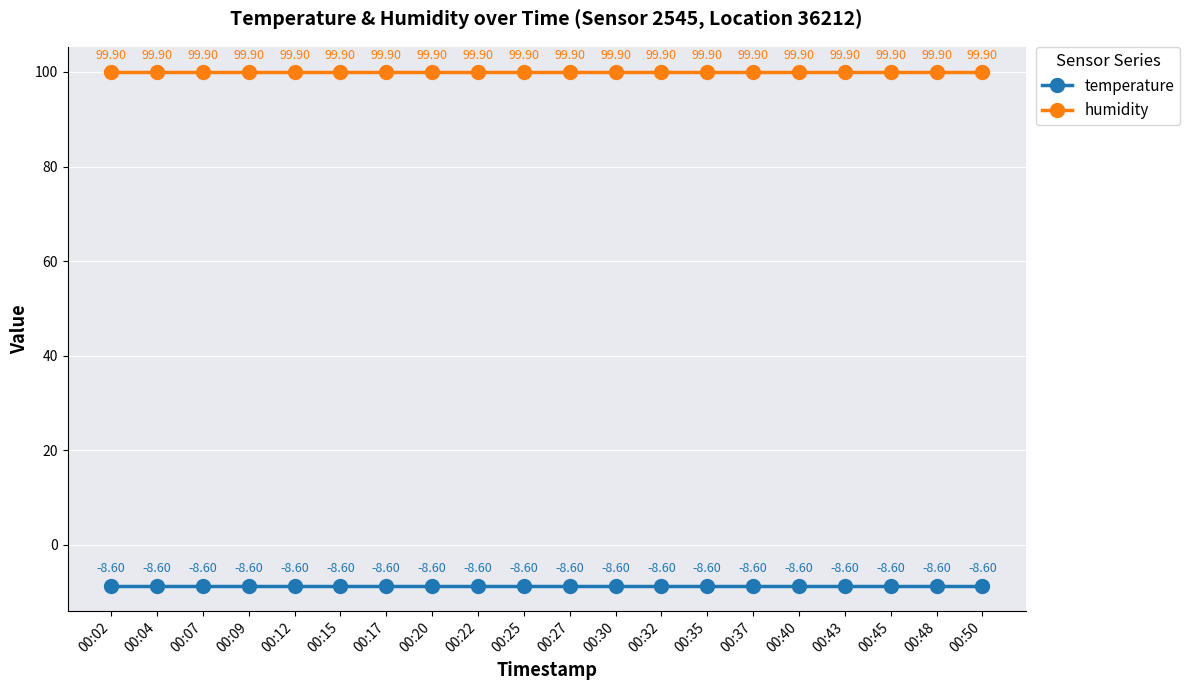

True or false: humidity and temperature intersect in this chart.

False